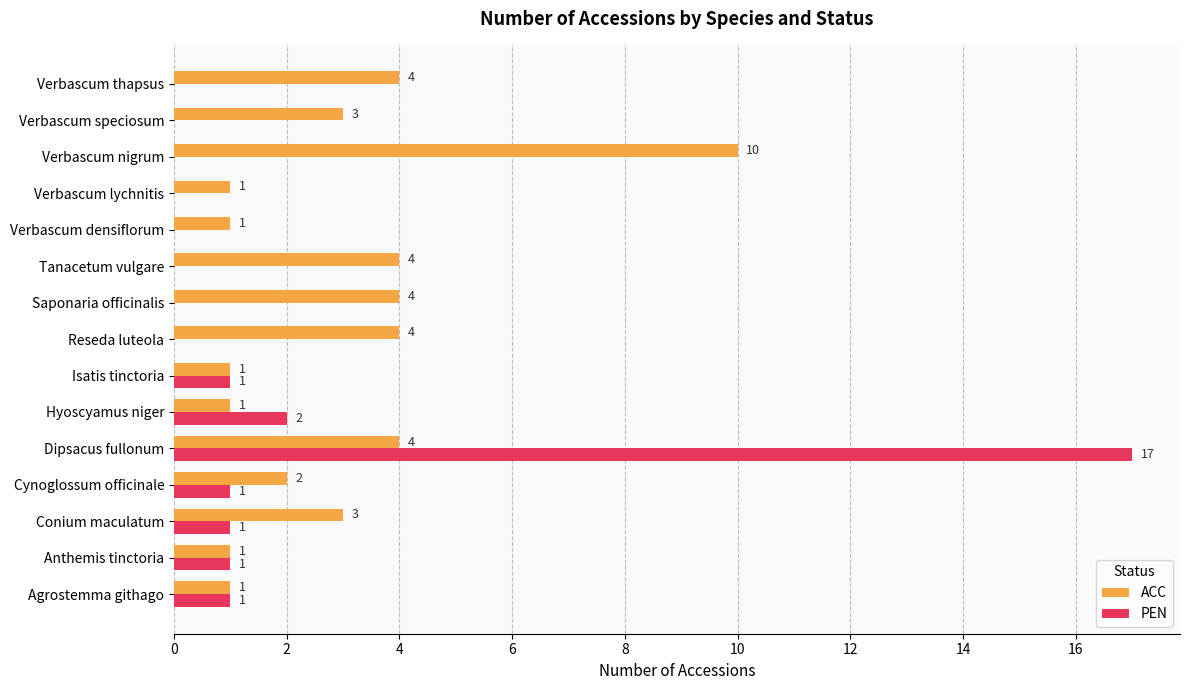

At which label does PEN reach its peak?

Dipsacus fullonum